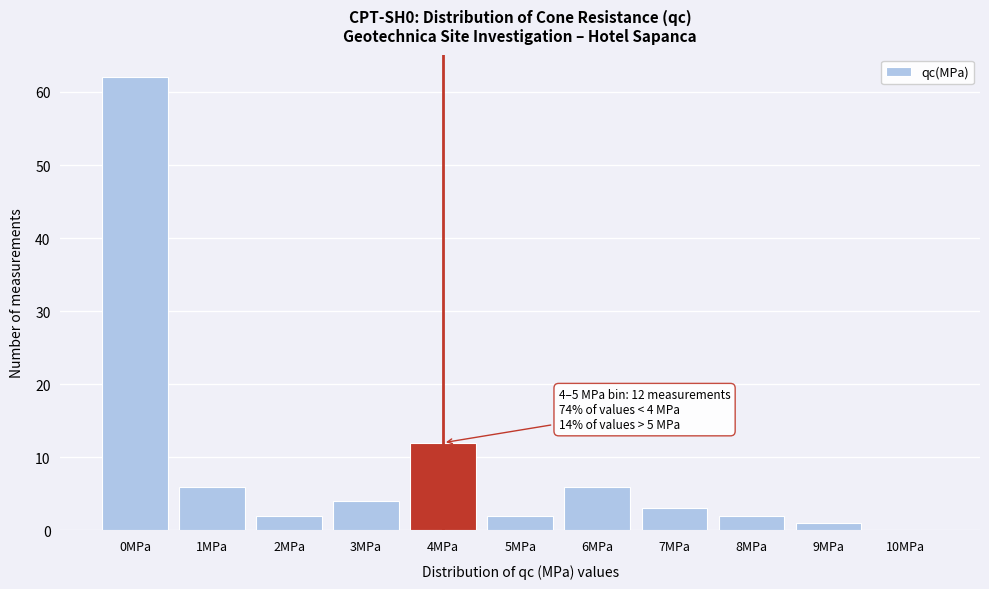

Reading right to left, what are all the values shown in this chart?

10MPa=0	9MPa=1	8MPa=2	7MPa=3	6MPa=6	5MPa=2	4MPa=12	3MPa=4	2MPa=2	1MPa=6	0MPa=62